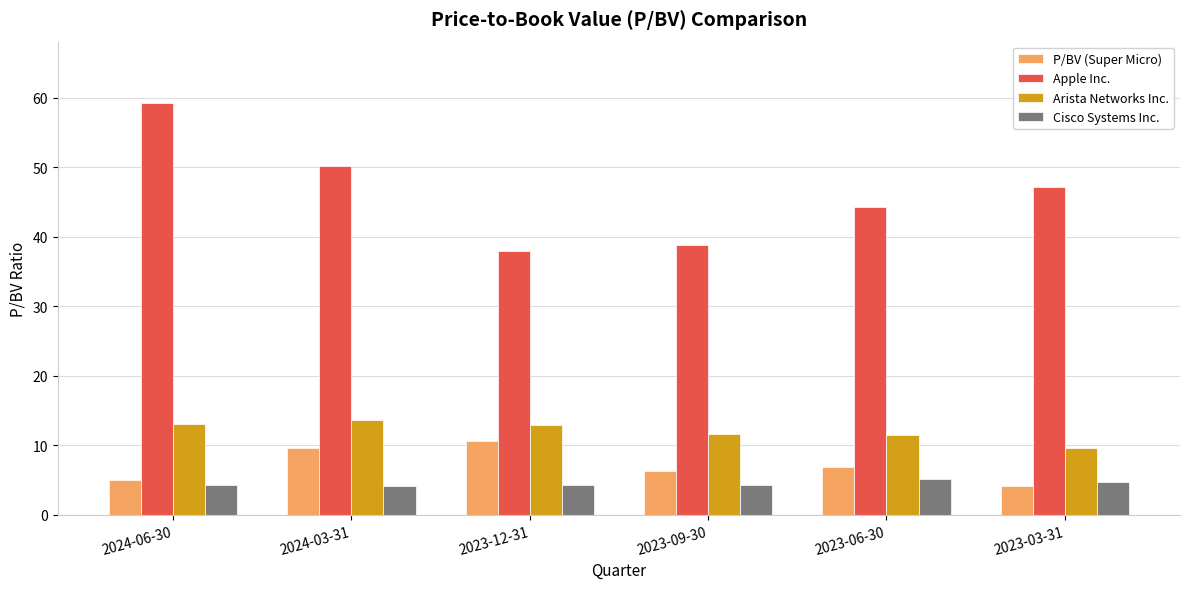

What is the label of the 6th bar from the right?

2024-06-30